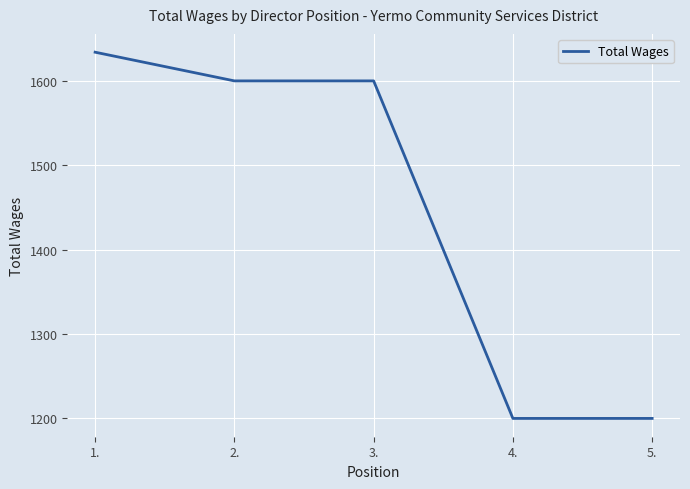

What is the maximum value shown in the chart?

1634